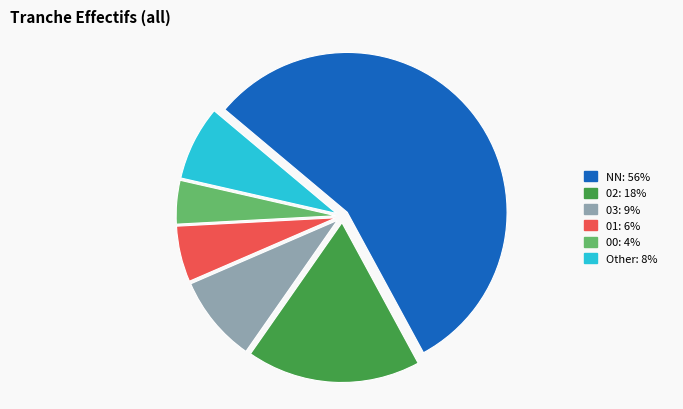

Is there any slice that represents more than half of the pie?

Yes